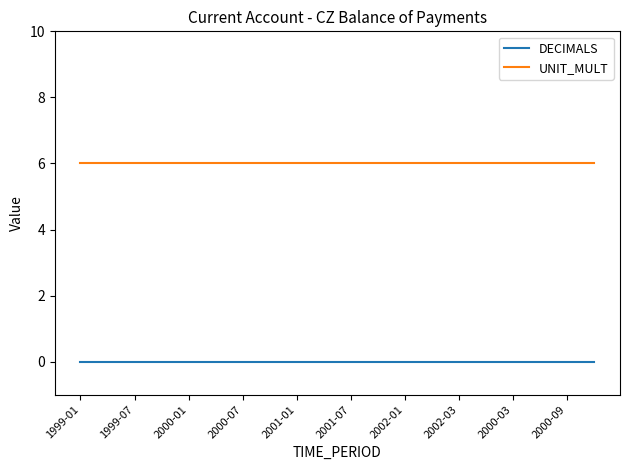

Rank the series by their average value, from lowest to highest.

DECIMALS, UNIT_MULT